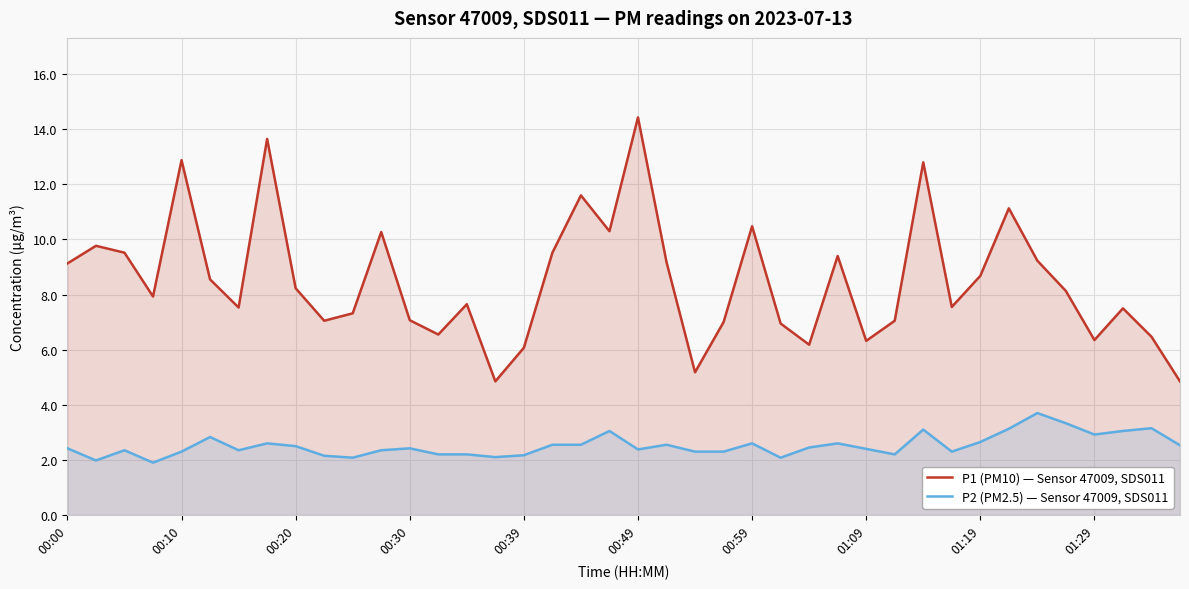

Which series has the largest total across all categories?

P1 (PM10) — Sensor 47009, SDS011